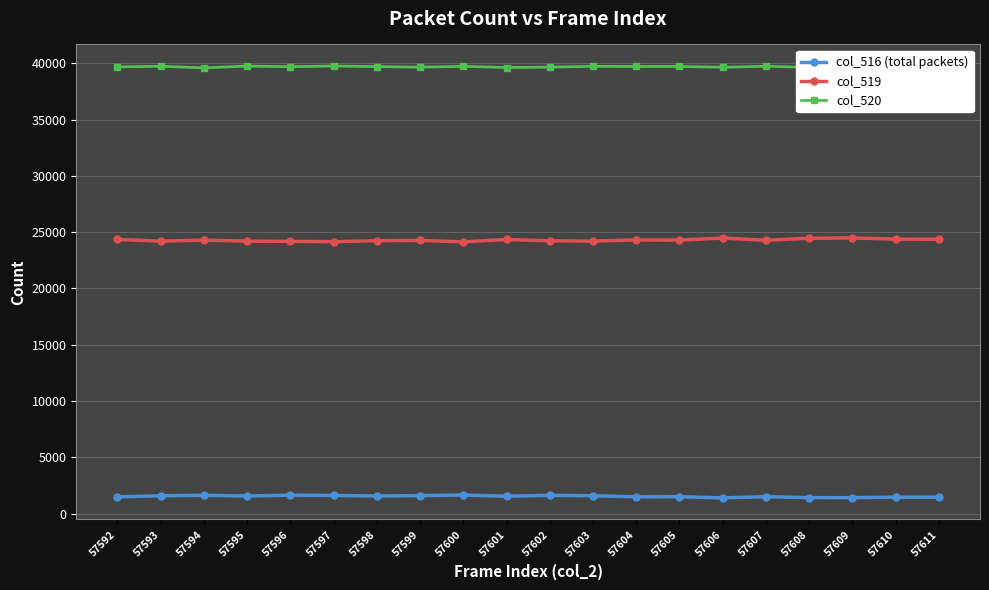

What is the average value of the col_519 series?

24301